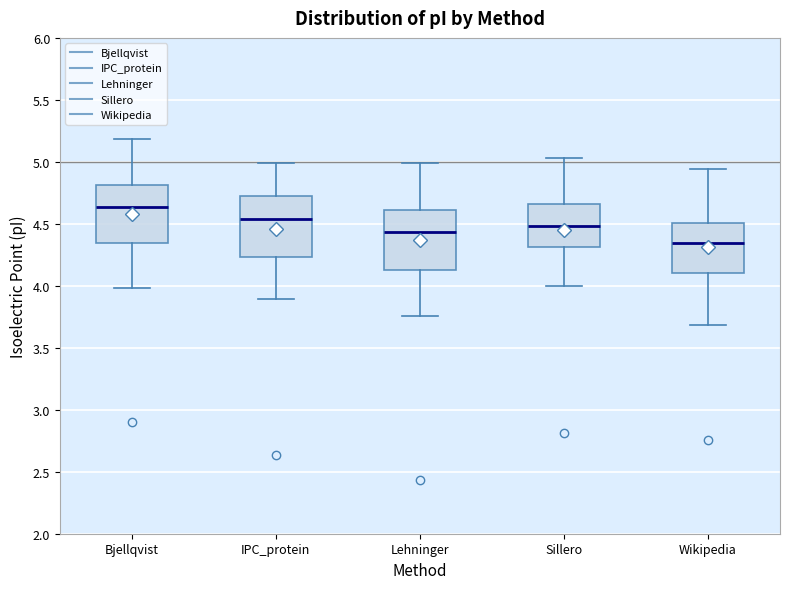

Where is the upper edge of the box for Bjellqvist on the y-axis? The values are not printed on the chart, so give them approximately, as read against the axis.

4.80